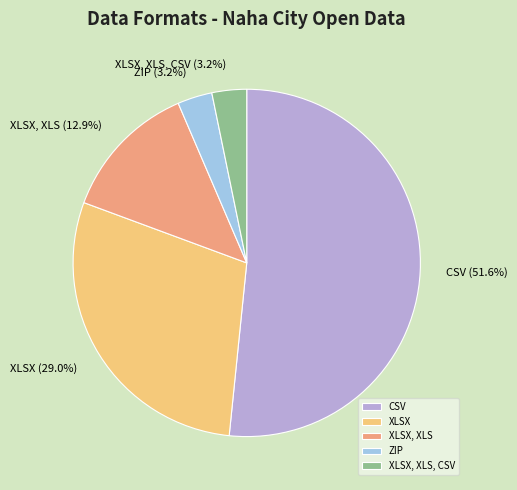

Is it true that XLSX, XLS, CSV is 18% of the pie?

False